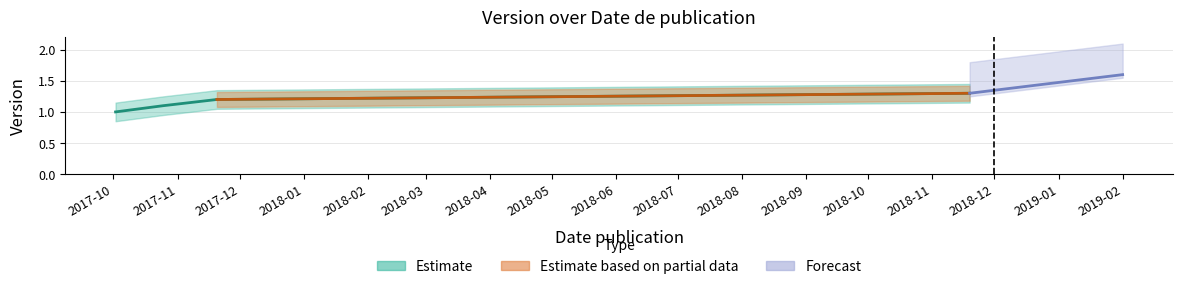

Does the chart have visible grid lines?

Yes